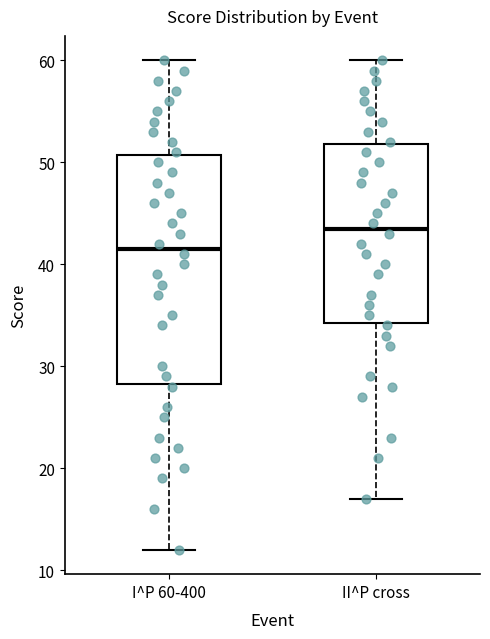

Reading left to right, read every box against the y-axis: the position of its median line, the range the box covers, and the ends of its whiskers. The values are not printed on the chart, so give them approximately, as read against the axis.

I^P 60-400: median 42, box 28 to 51, whiskers 12 to 60
II^P cross: median 44, box 34 to 52, whiskers 17 to 60